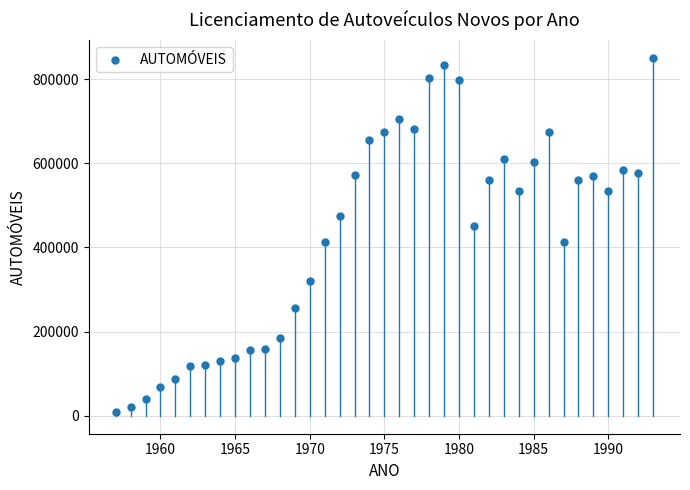

What is the range of X values (max minus min)?

36